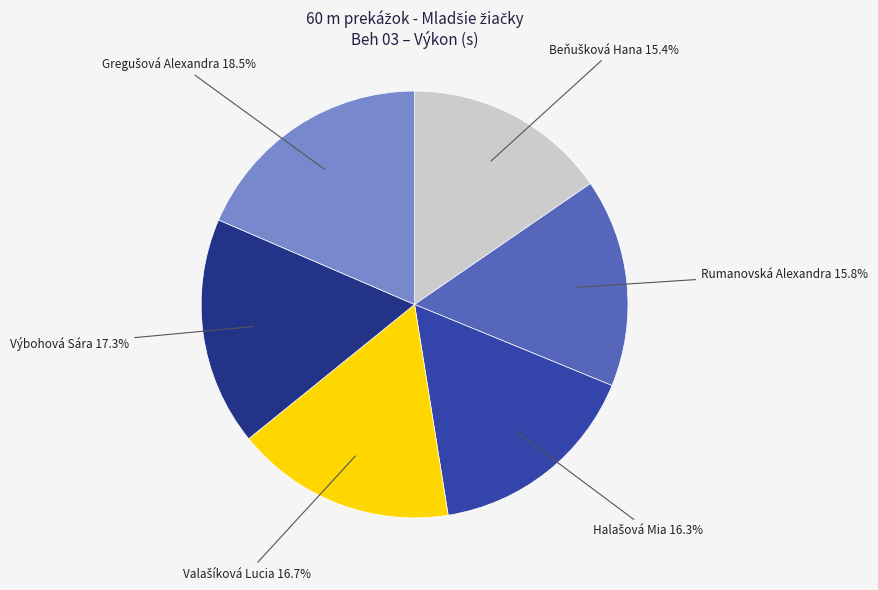

Is there a majority slice in this chart?

No